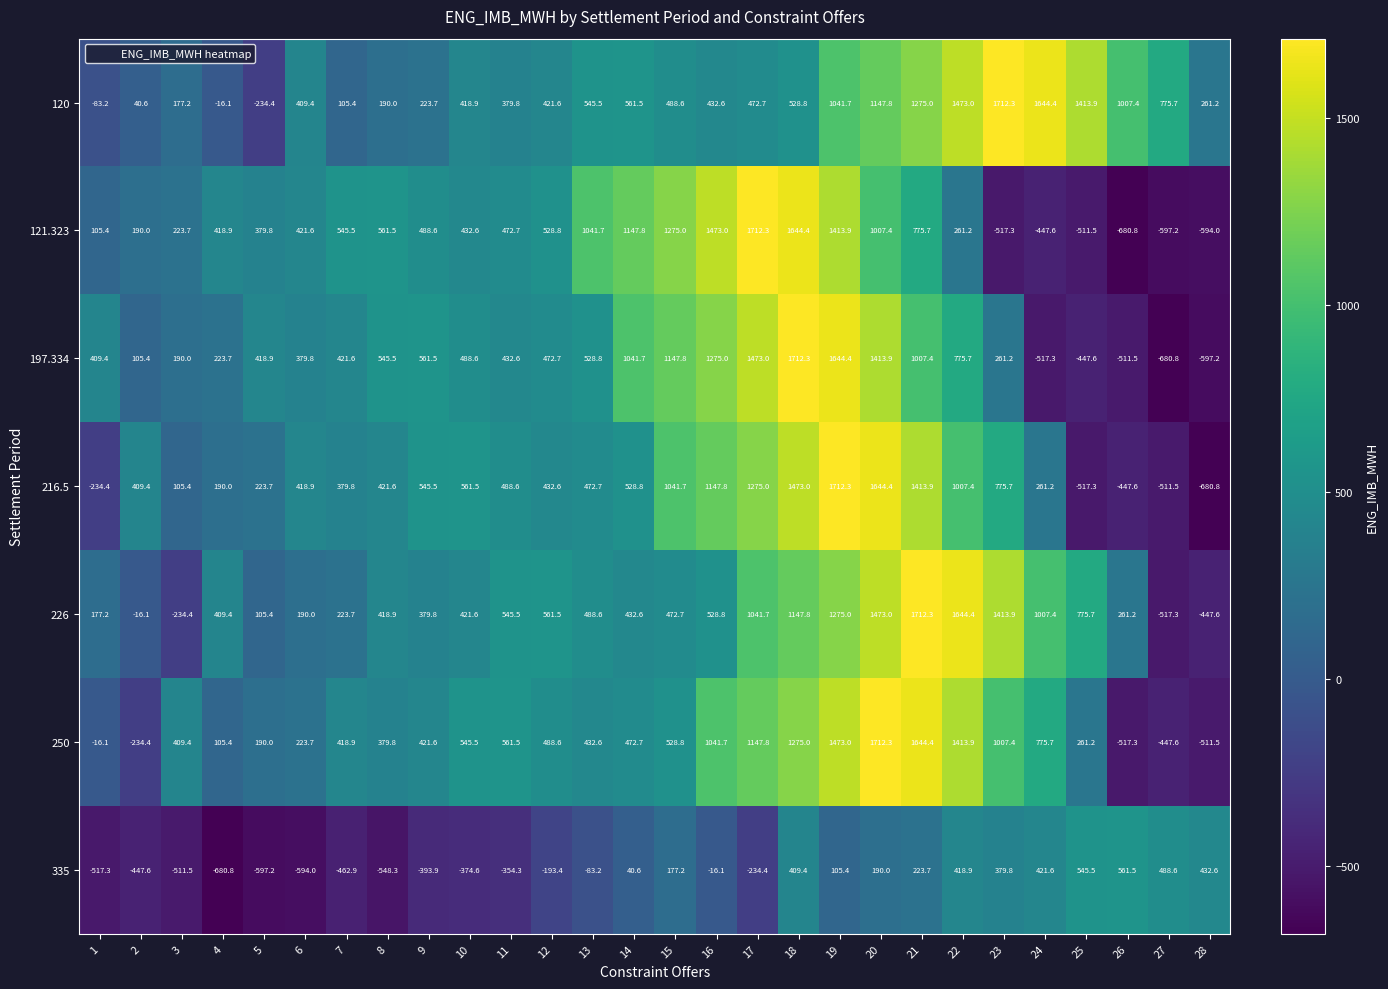

The value of 121.323 at 18 is 1644.4. True or false?

True